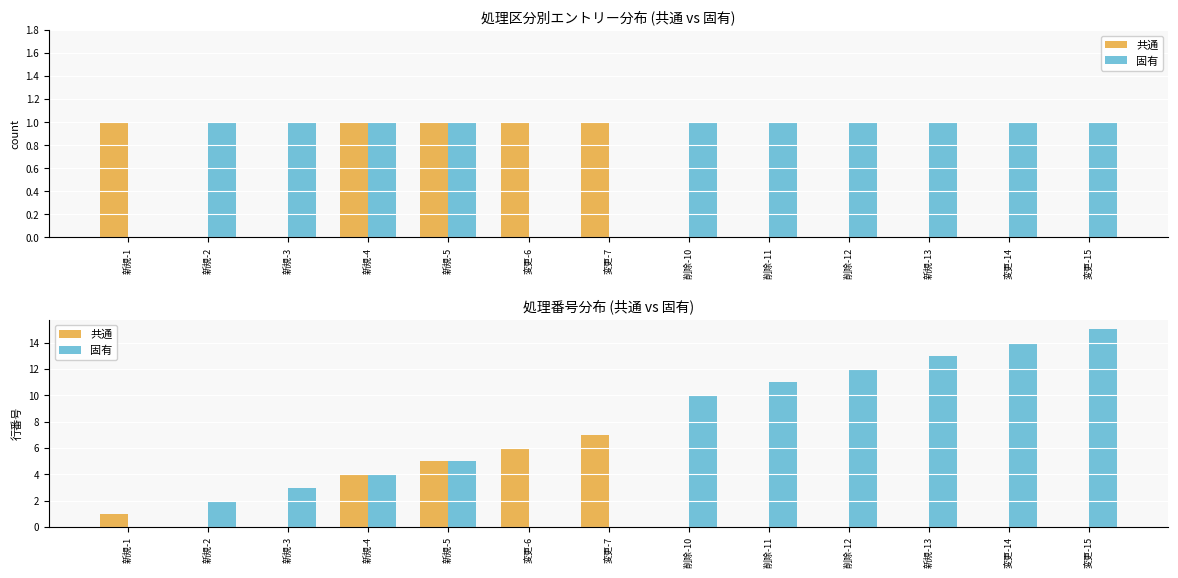

At which label does 共通 reach its minimum?

新規-2